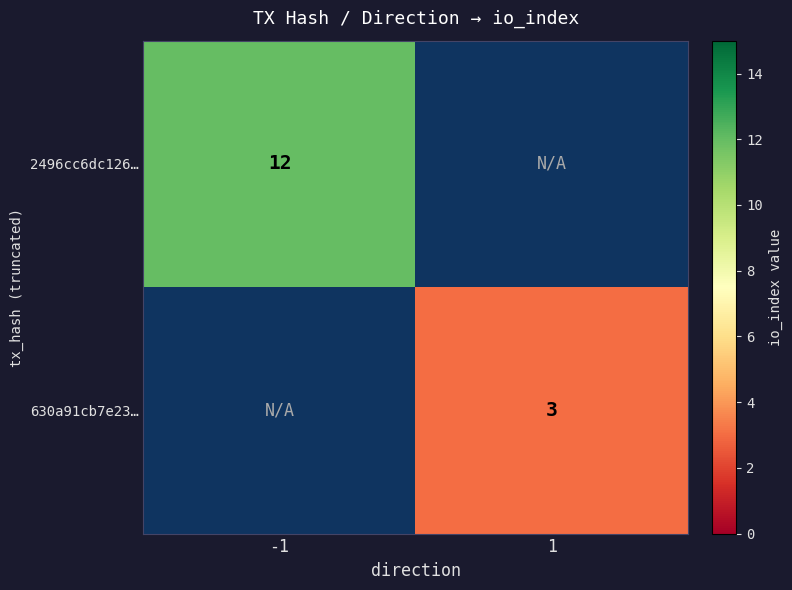

True or false: 2496cc6dc126… has a value of 12 at -1.

True